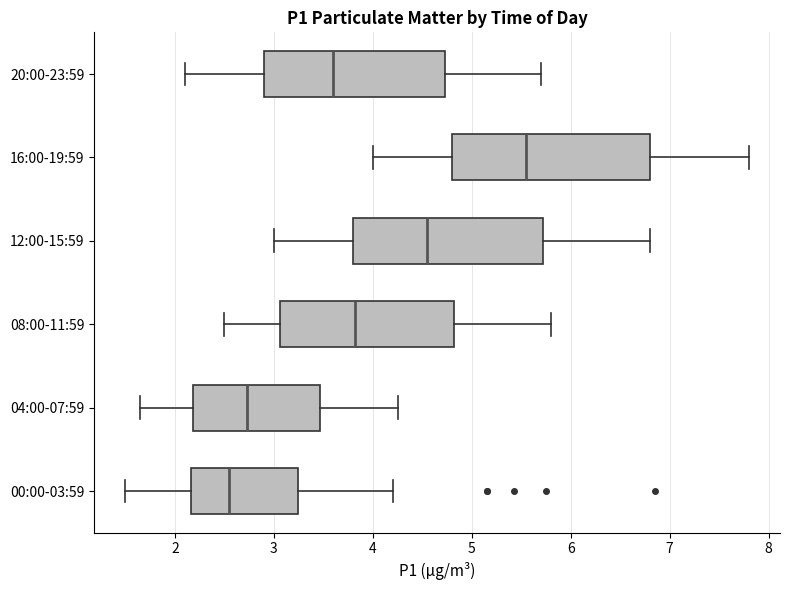

Where does the median line of the box for 08:00-11:59 sit on the x-axis? The values are not printed on the chart, so give them approximately, as read against the axis.

3.8